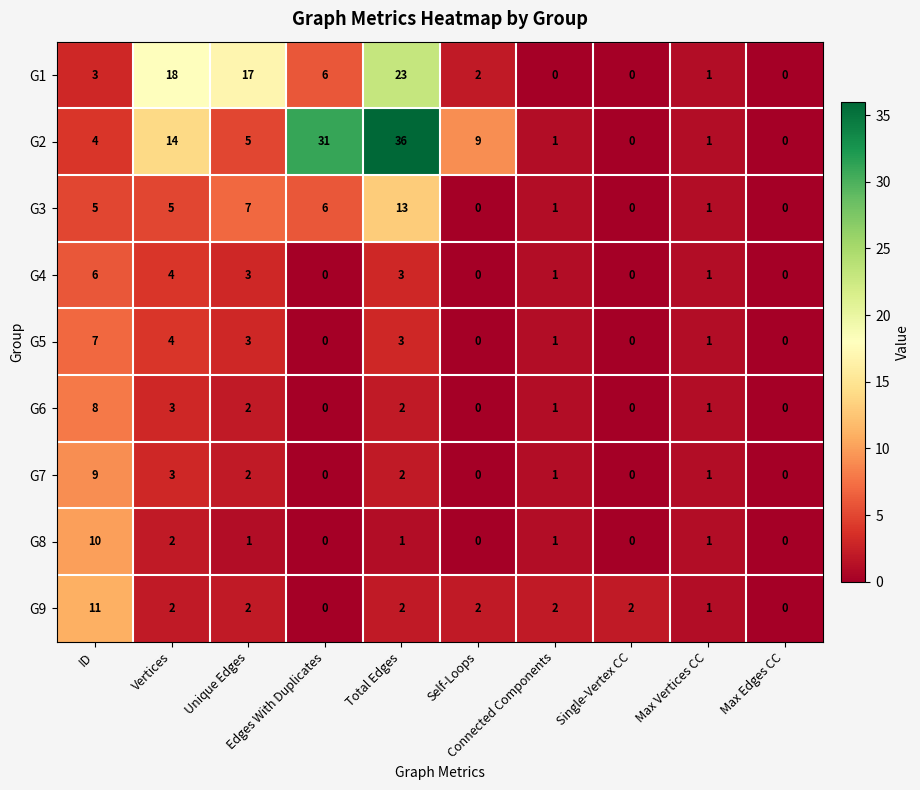

Which series has the largest range (max minus min)?

G2